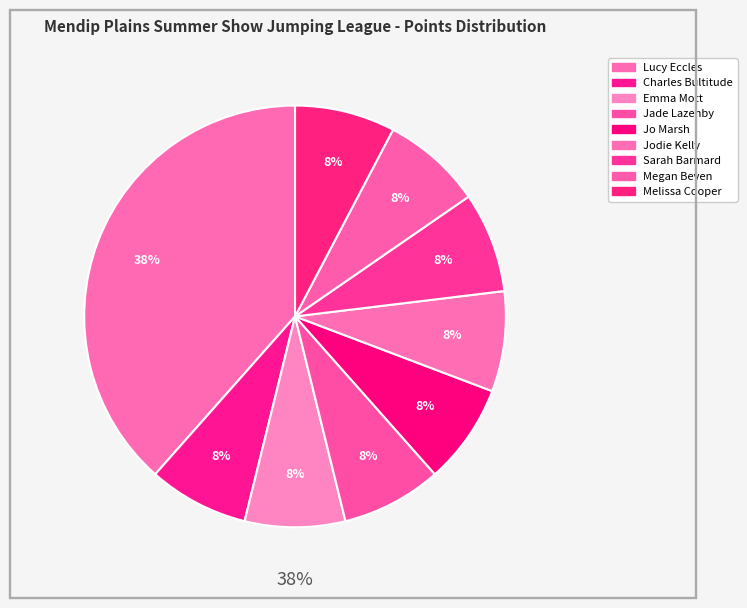

Rank the categories by value from highest to lowest.

Lucy Eccles, Charles Bultitude, Emma Mott, Jade Lazenby, Jo Marsh, Jodie Kelly, Sarah Barmard, Megan Beven, Melissa Cooper